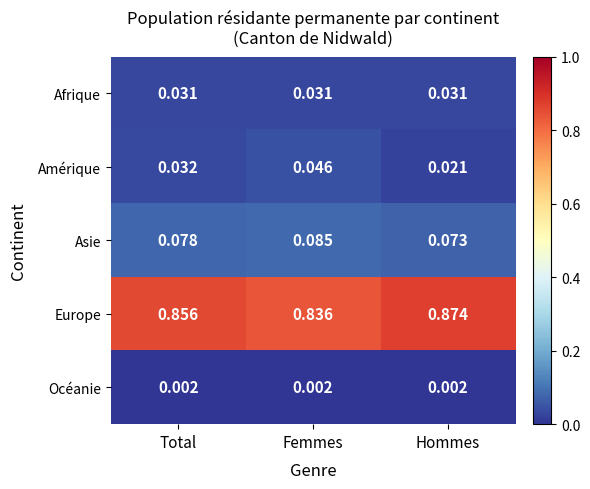

At Hommes, list the series in order from largest to smallest.

Europe, Asie, Afrique, Amérique, Océanie